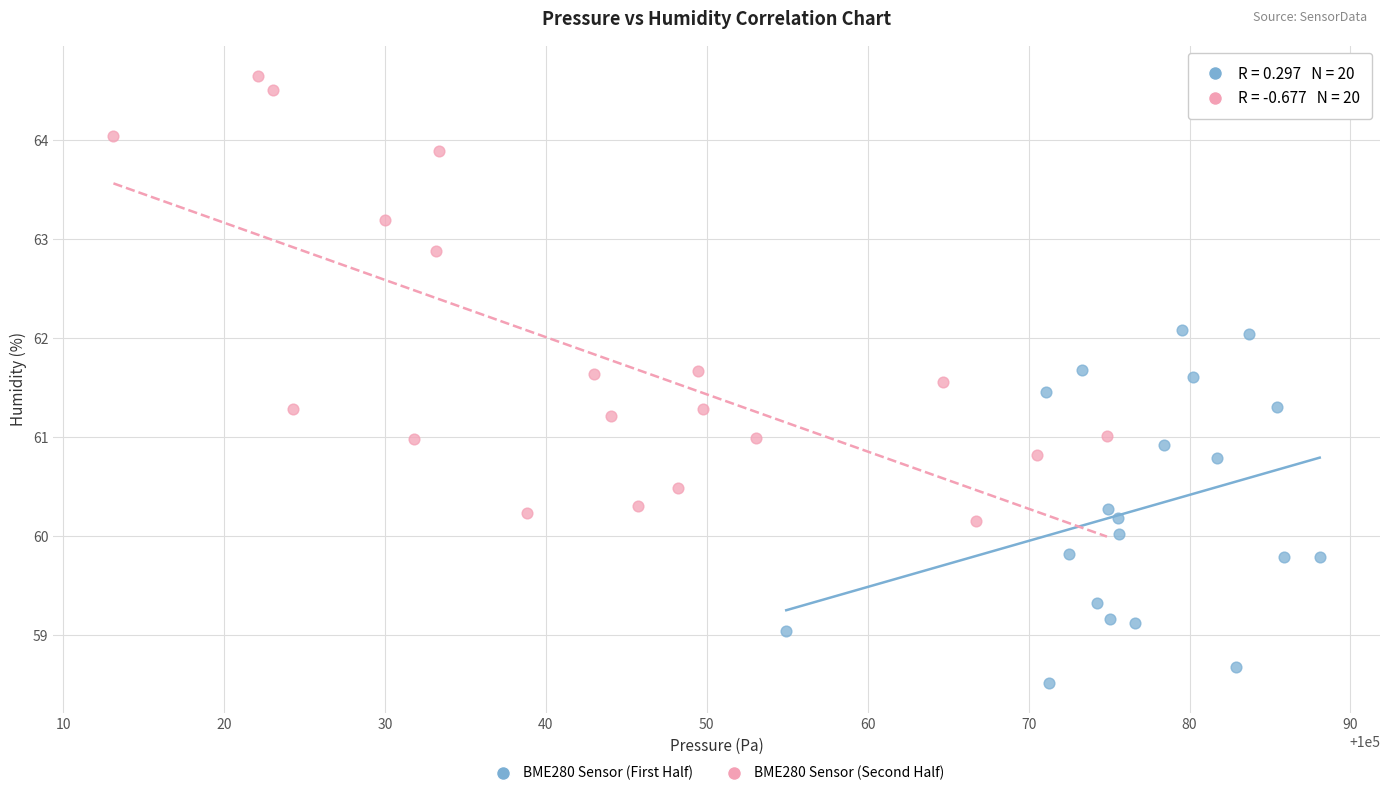

Which series reaches the maximum Y coordinate?

BME280 Sensor (Second Half)